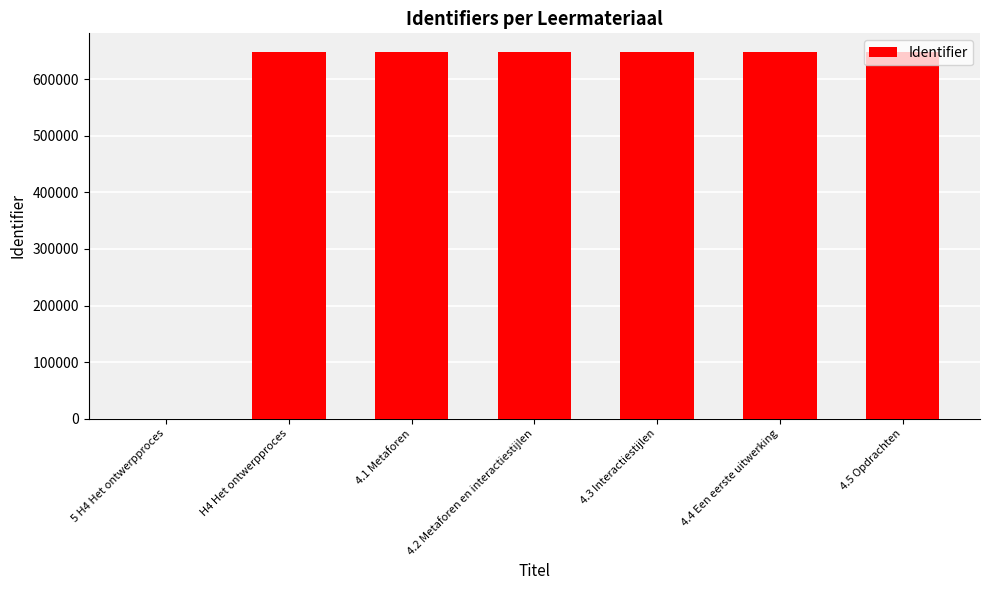

Are the bars horizontal?

No